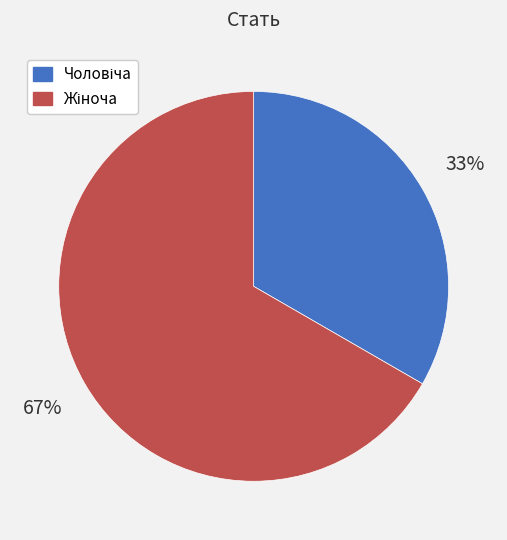

Is there any slice that represents more than half of the pie?

Yes